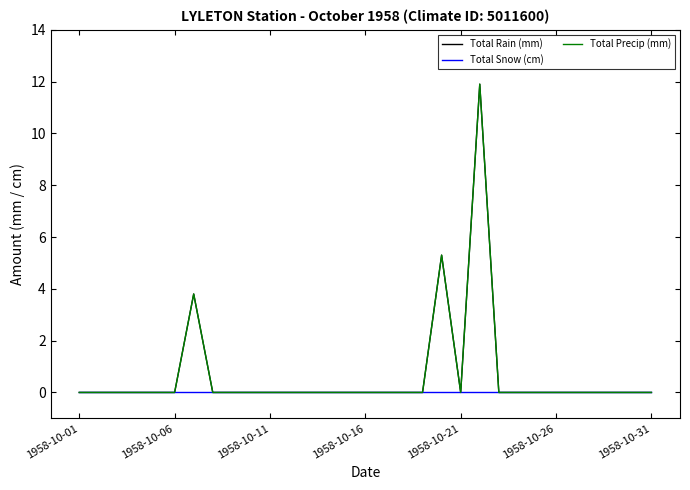

How many lines are shown in the chart?

3